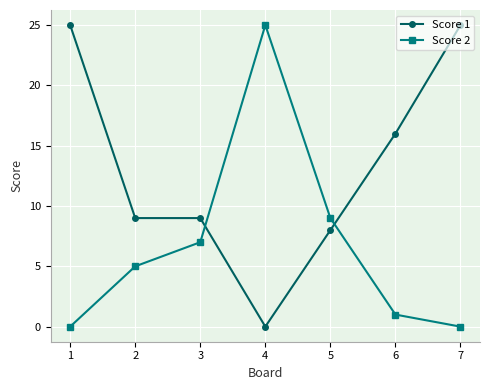

What is the maximum value for Score 2?

25